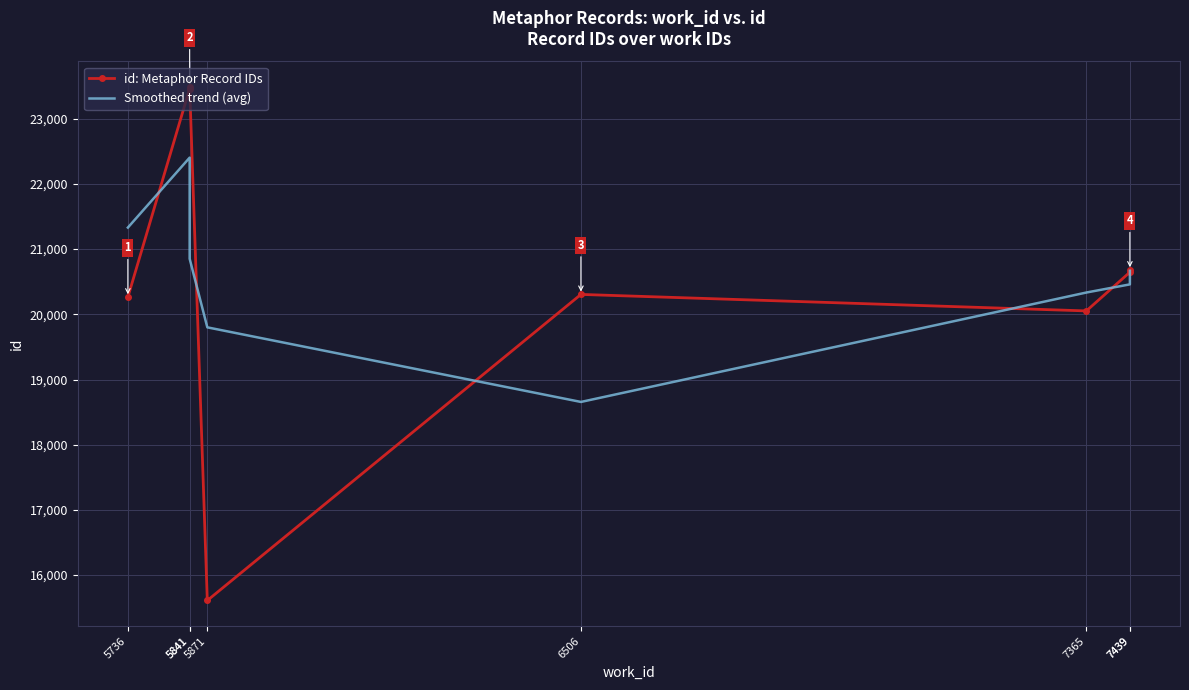

What is the difference between the second highest and minimum values in the id: Metaphor Record IDs series?

7851